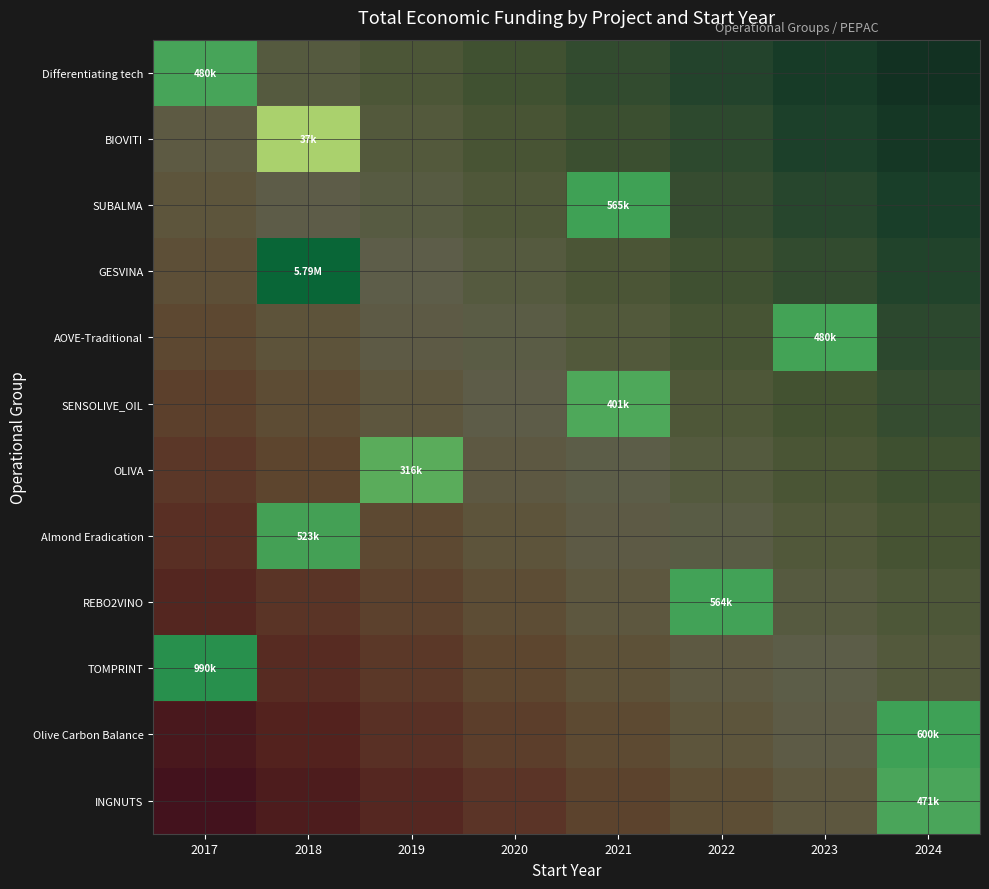

At how many categories does at least one series exceed 0?

8